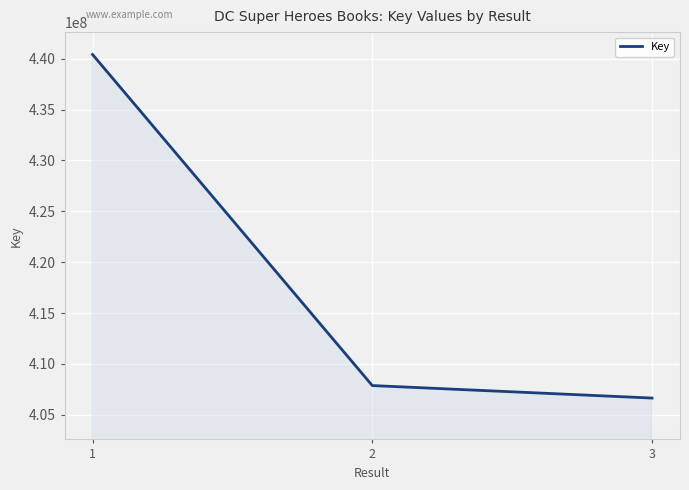

List the labels in order of value, largest first.

1, 2, 3